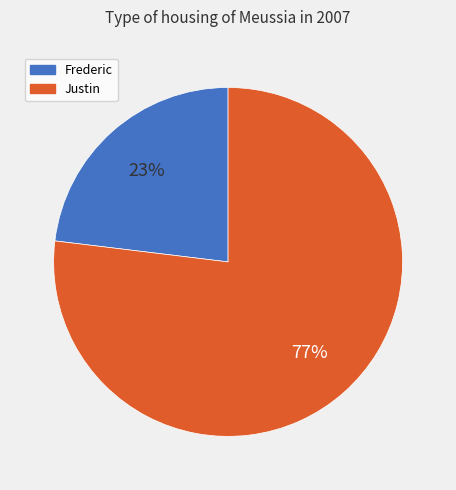

To the nearest percent, what percentage of the pie is Justin?

77%